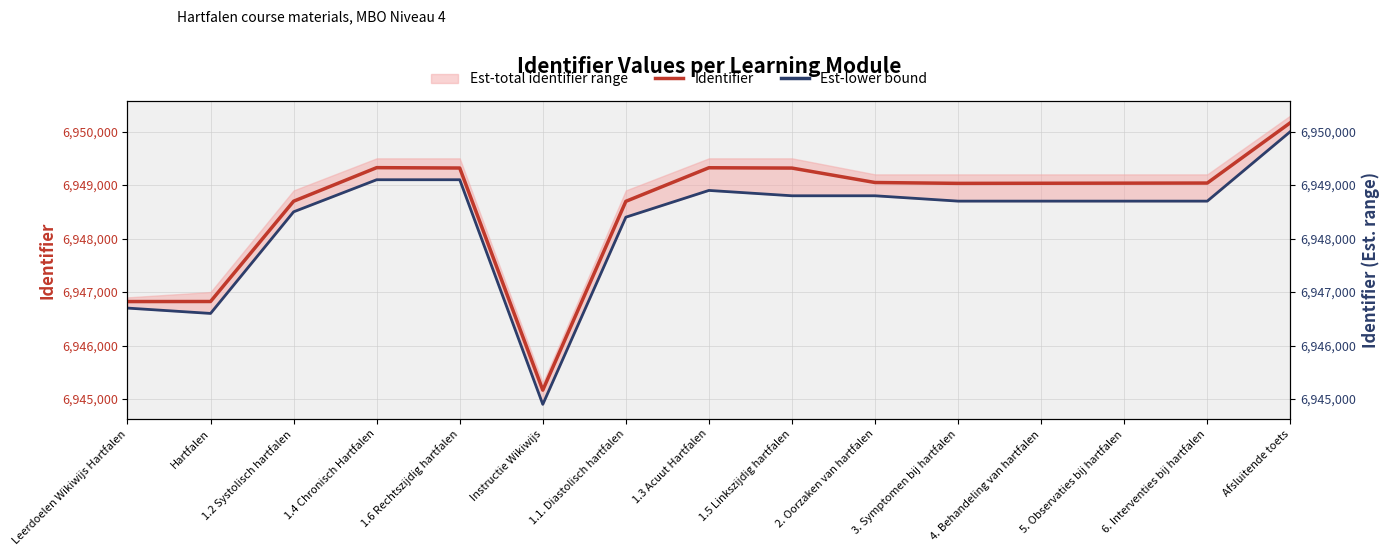

At which label does Identifier first exceed 6949036?

1.4 Chronisch Hartfalen